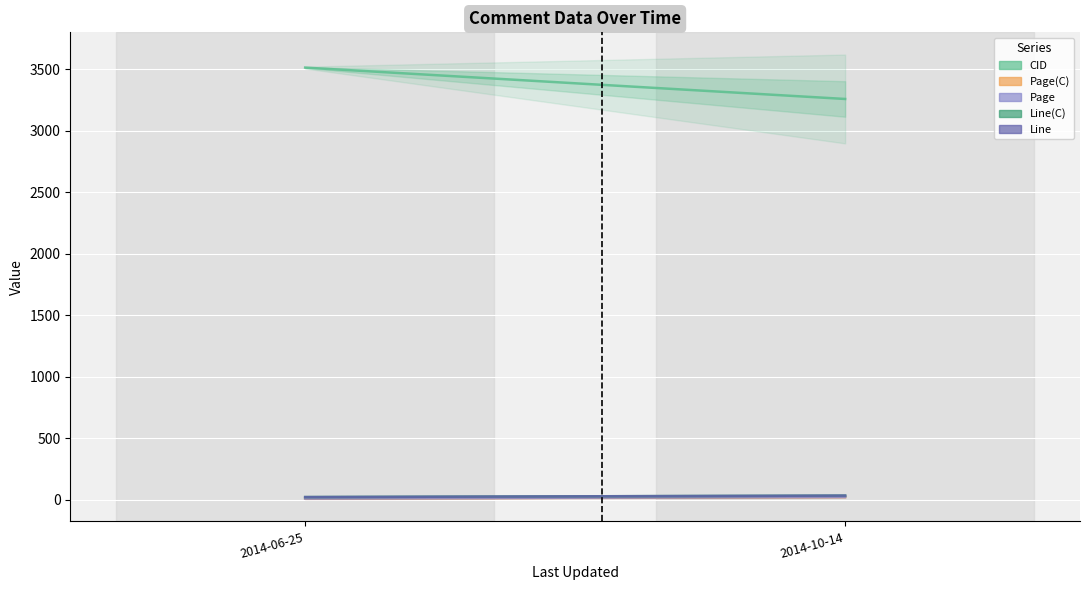

How many series are shown in this chart?

5